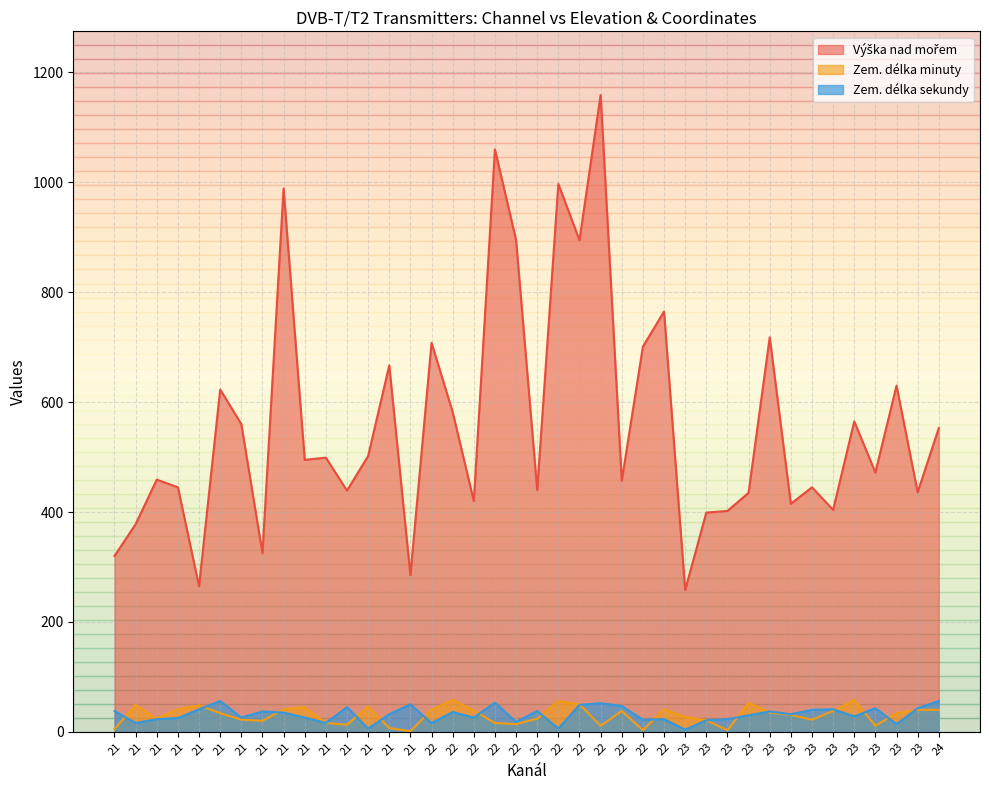

Reading right to left, what are all the values shown in this chart?

Výška nad mořem: 553	436	630	472	565	404	445	415	718	435	402	399	258	765	701	457	1159	895	997	440	895	1060	420	582	708	285	667	502	439	499	495	989	325	560	623	265	445	459	378	320
Zem. délka minuty: 40	40	34	11	58	38	22	31	35	53	3	21	27	41	3	38	11	50	56	24	14	16	39	58	40	1	7	46	13	16	45	41	20	22	34	48	41	24	49	5
Zem. délka sekundy: 56	43	14	43	28	41	40	32	37	30	23	21	4	23	22	47	52	49	6	38	18	53	26	36	16	50	32	6	45	16	26	35	37	26	56	41	25	23	16	38